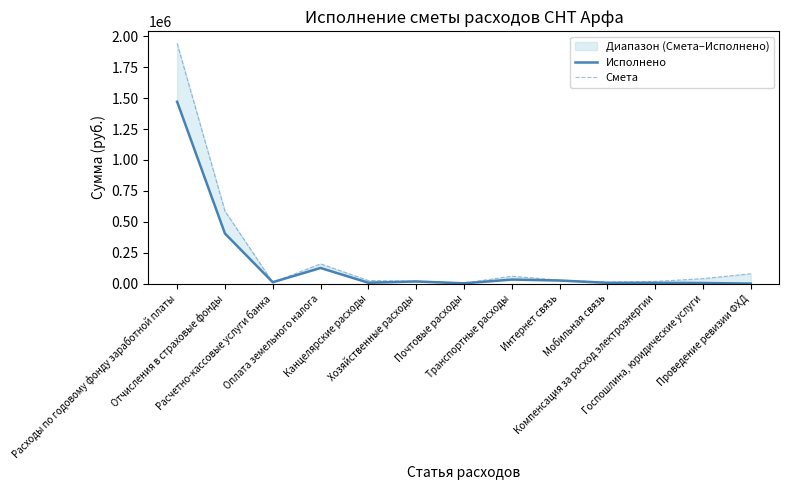

The Смета series shows 60000.0 at Транспортные расходы. True or false?

True